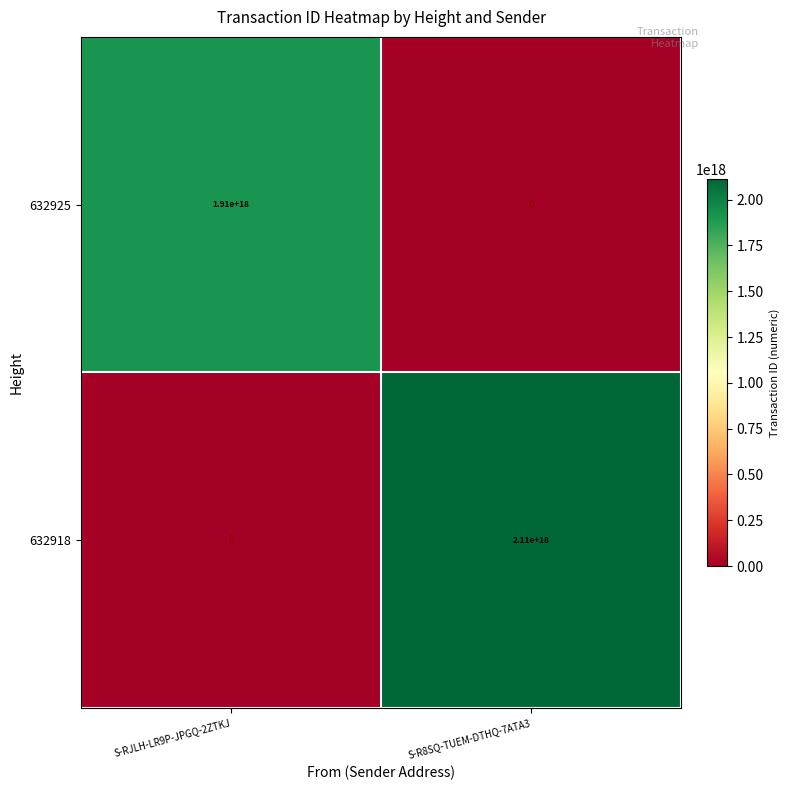

List the labels in order of 632918 value, largest first.

S-R8SQ-TUEM-DTHQ-7ATA3, S-RJLH-LR9P-JPGQ-2ZTKJ